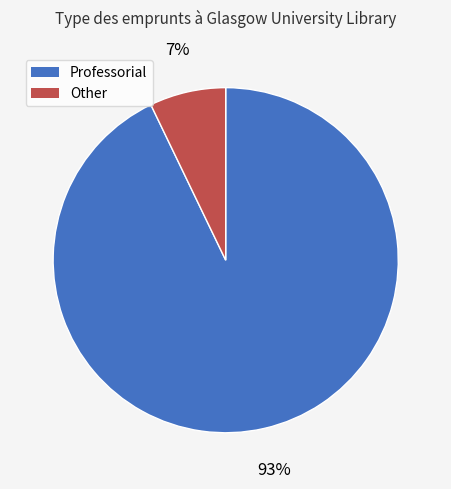

Does any single category account for the majority?

Yes